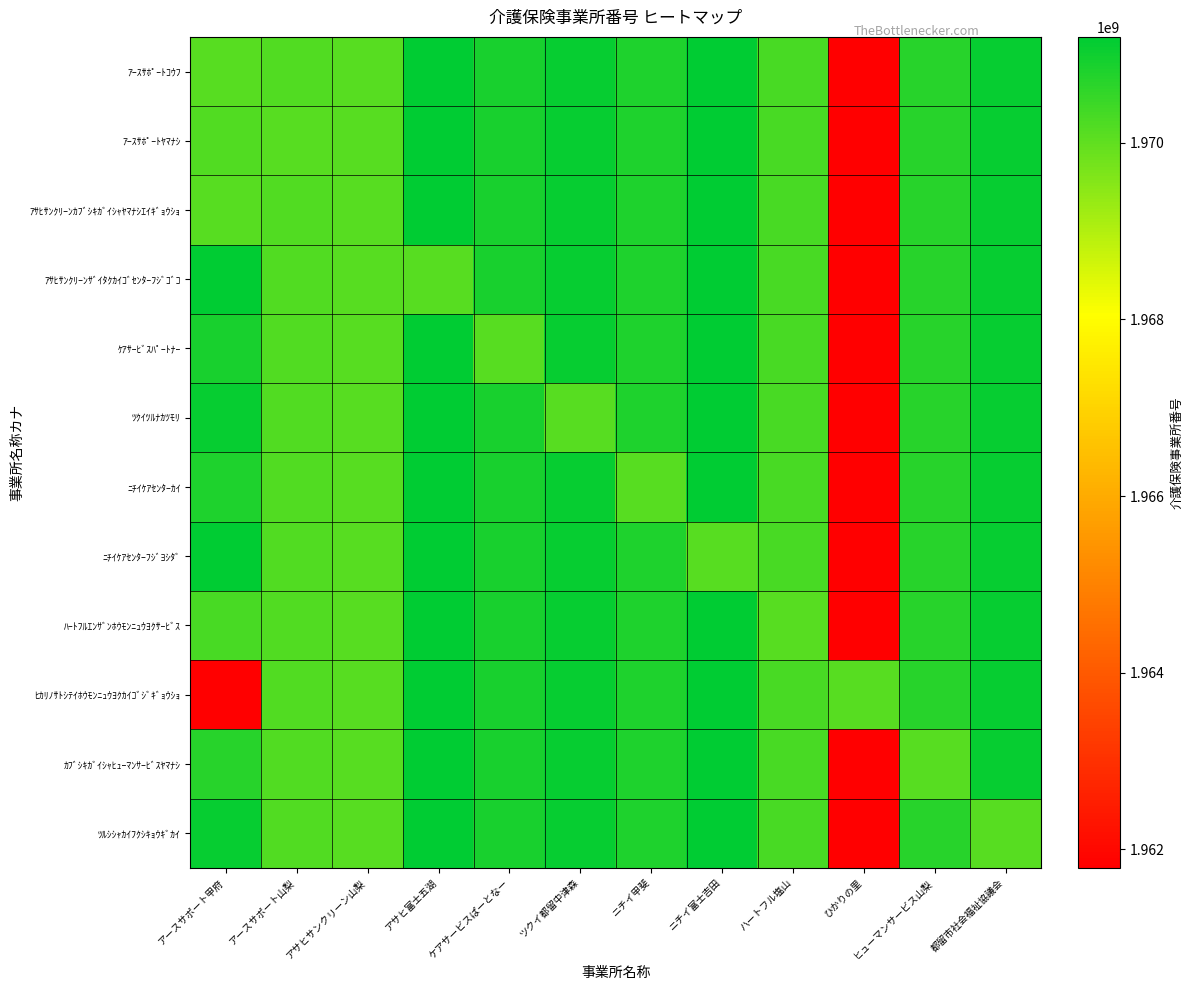

What is the smallest value displayed?

1961790043